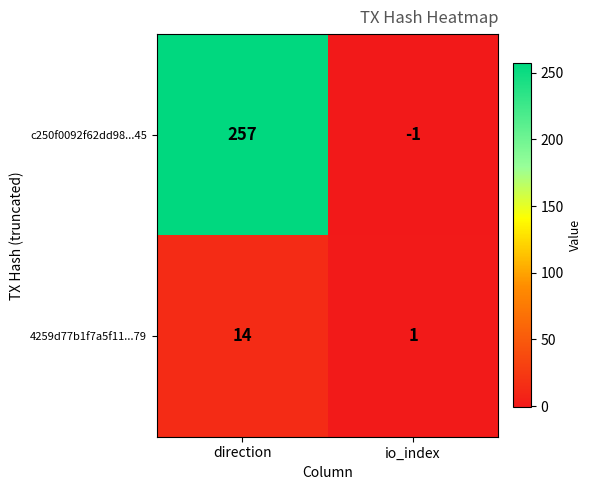

Is it true that 4259d77b1f7a5f11...79 equals 2 at io_index?

False